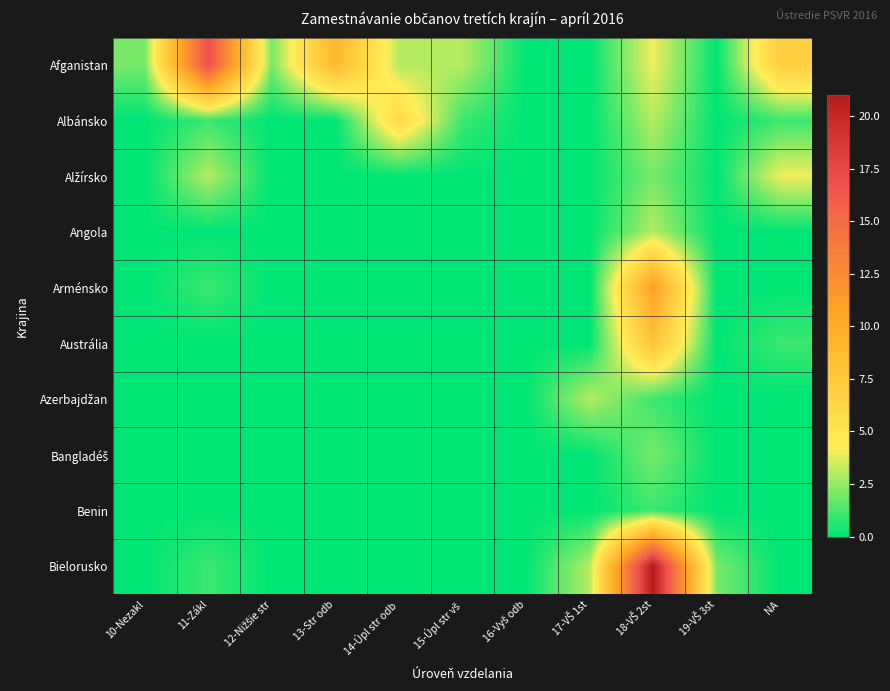

Which has a higher value, 13-Str odb or 15-Úpl str vš?

13-Str odb